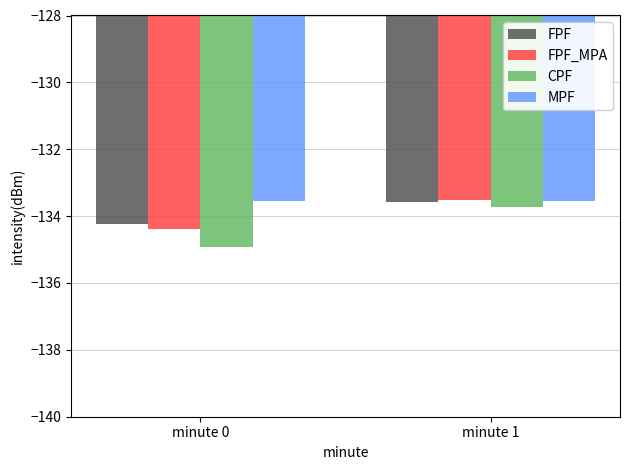

What is the average value of the FPF_MPA series?

-133.9